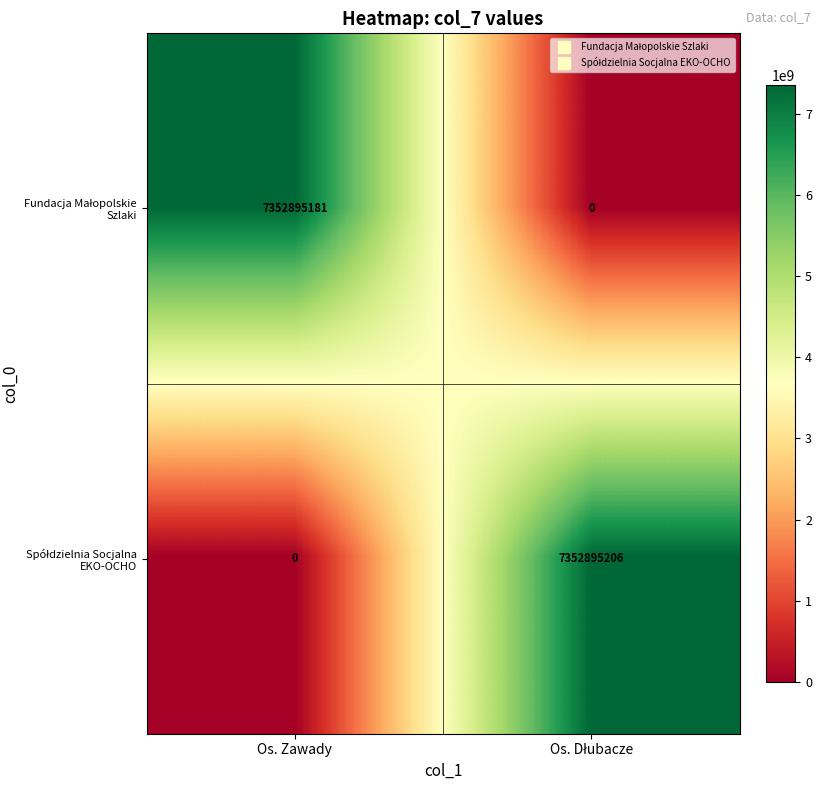

What is the maximum value shown in the chart?

7352895206